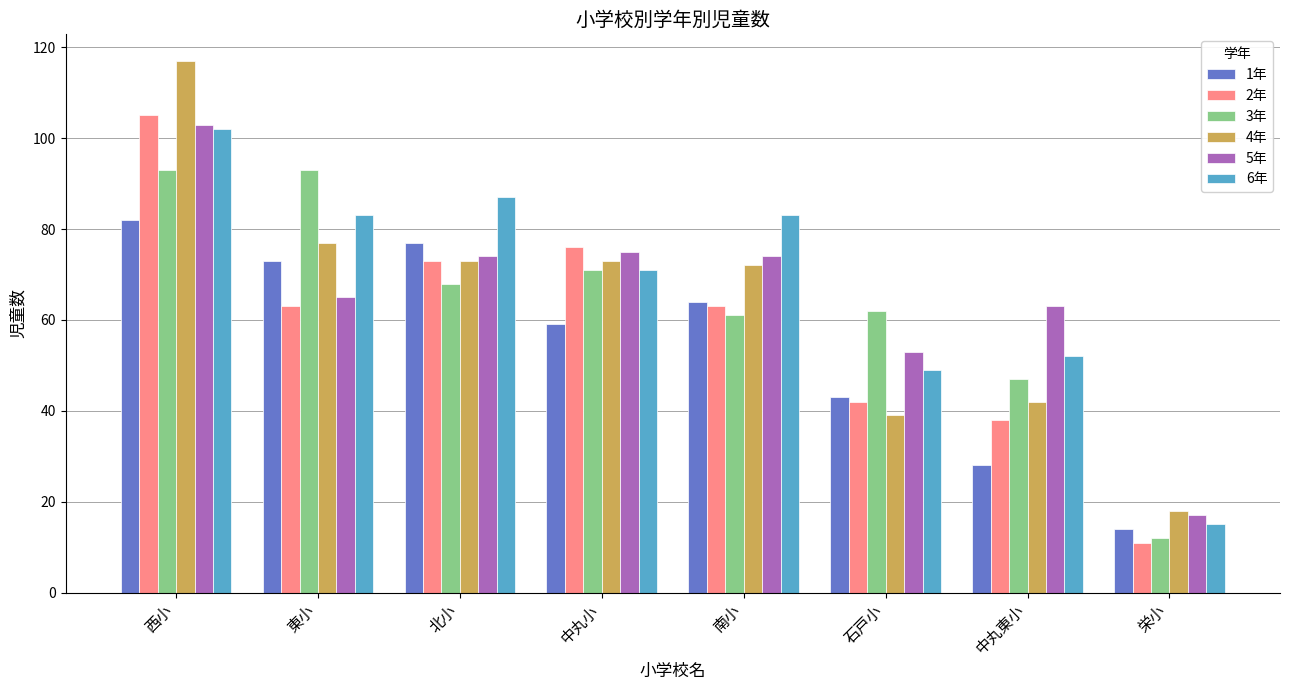

Reading left to right, extract all data points from this chart.

1年: 西小=82	東小=73	北小=77	中丸小=59	南小=64	石戸小=43	中丸東小=28	栄小=14
2年: 西小=105	東小=63	北小=73	中丸小=76	南小=63	石戸小=42	中丸東小=38	栄小=11
3年: 西小=93	東小=93	北小=68	中丸小=71	南小=61	石戸小=62	中丸東小=47	栄小=12
4年: 西小=117	東小=77	北小=73	中丸小=73	南小=72	石戸小=39	中丸東小=42	栄小=18
5年: 西小=103	東小=65	北小=74	中丸小=75	南小=74	石戸小=53	中丸東小=63	栄小=17
6年: 西小=102	東小=83	北小=87	中丸小=71	南小=83	石戸小=49	中丸東小=52	栄小=15